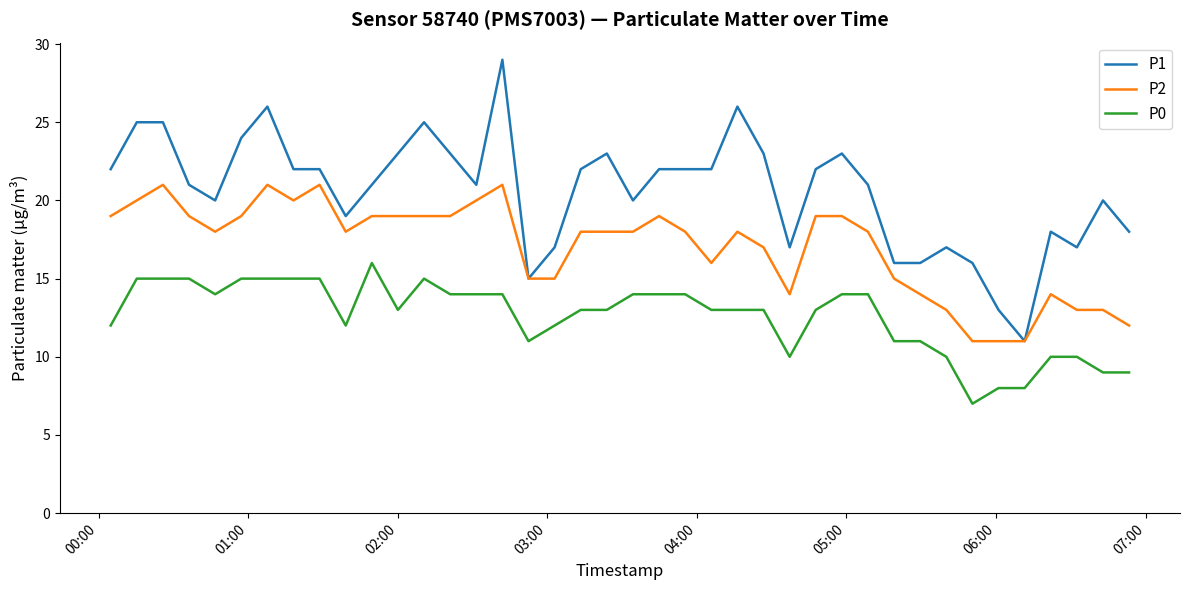

True or false: P0 and P2 cross at least once.

False